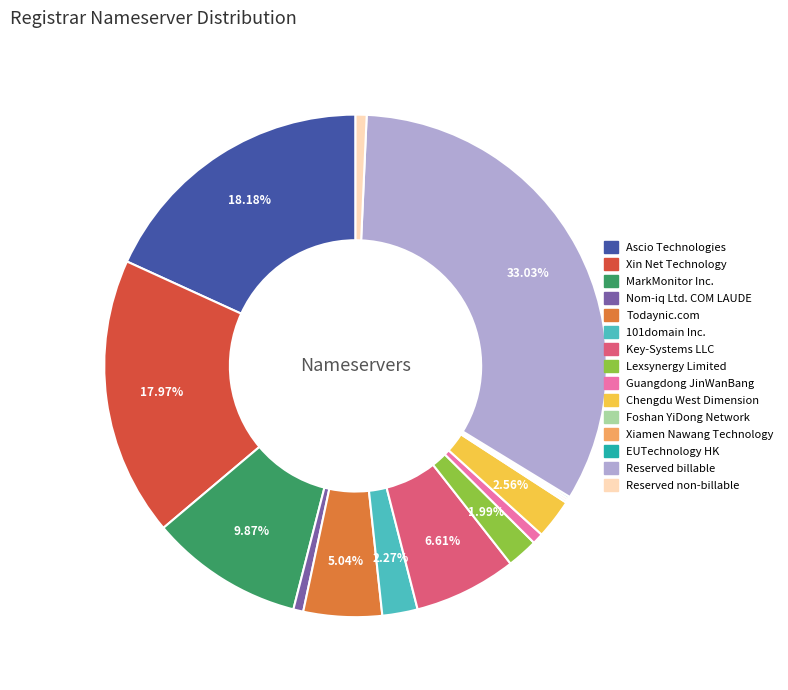

Between Reserved non-billable and Lexsynergy Limited, which is larger?

Lexsynergy Limited